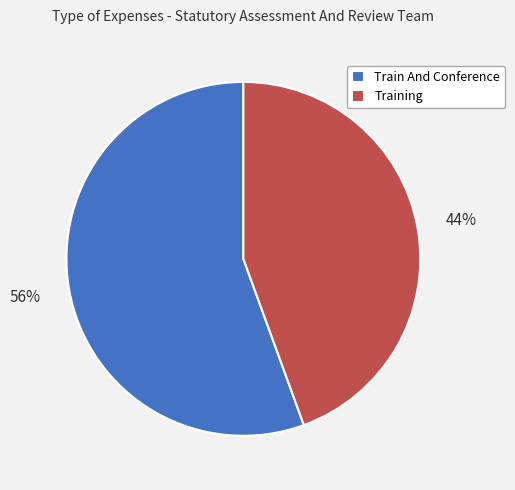

Which has a higher value, Training or Train And Conference?

Train And Conference